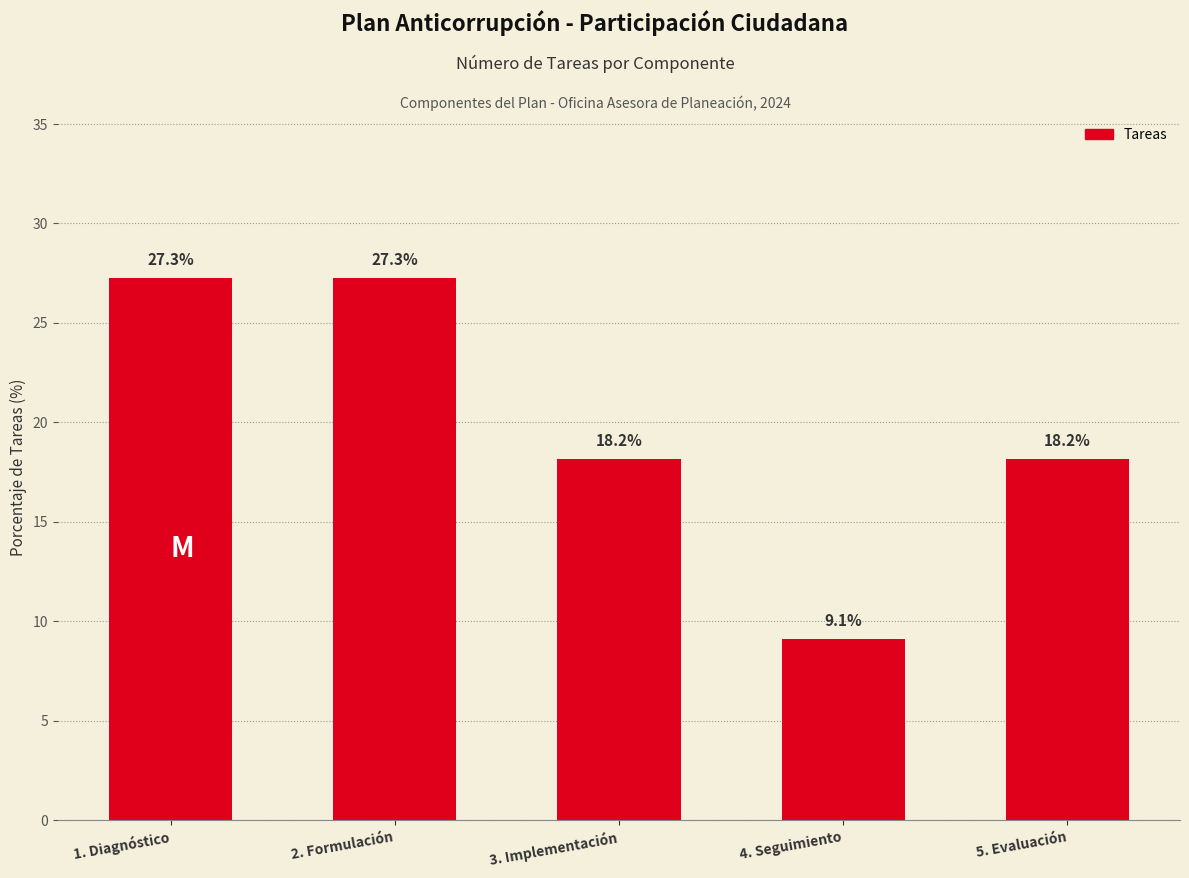

Where does the data first go above 18?

1. Diagnóstico